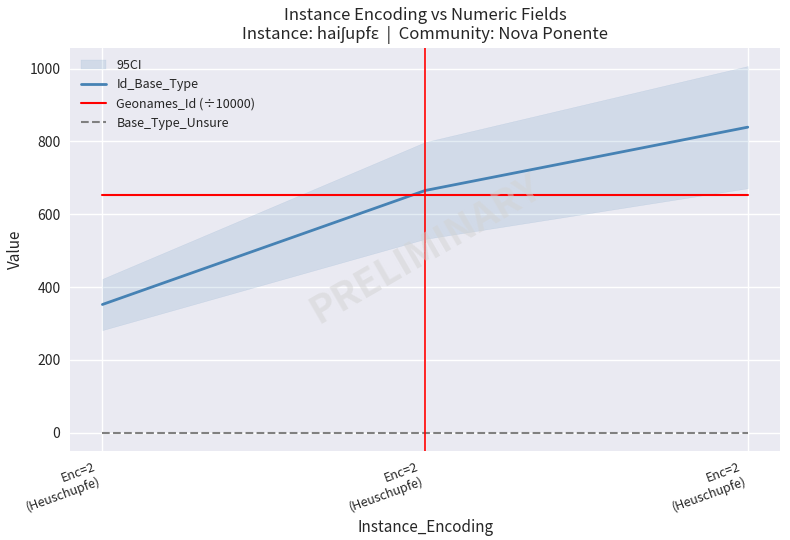

Between Enc=2
(Heuschupfe) and Enc=2
(Heuschupfe), which series saw the biggest shift?

Id_Base_Type